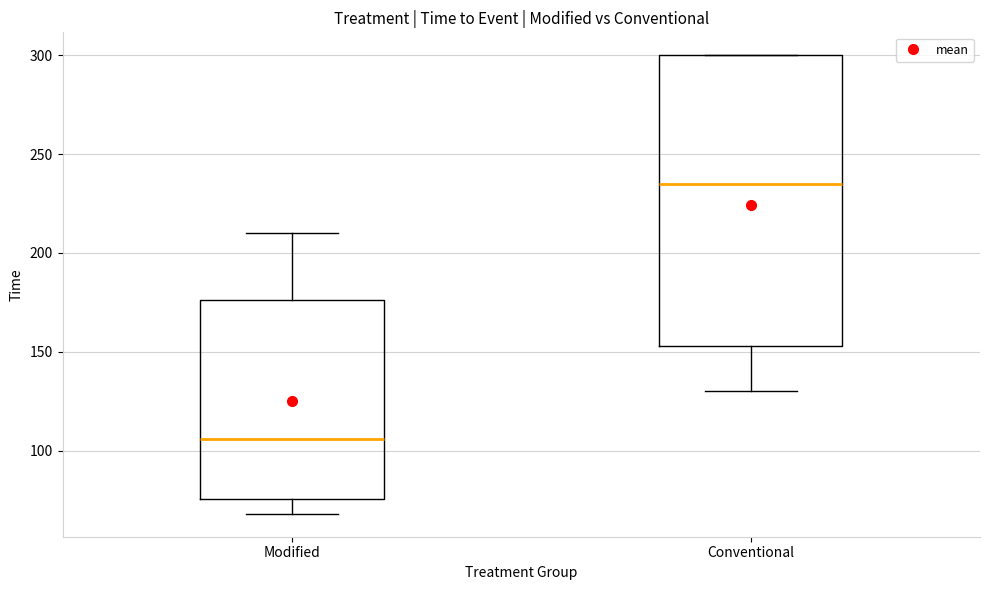

Which box's median line is the lowest?

Modified